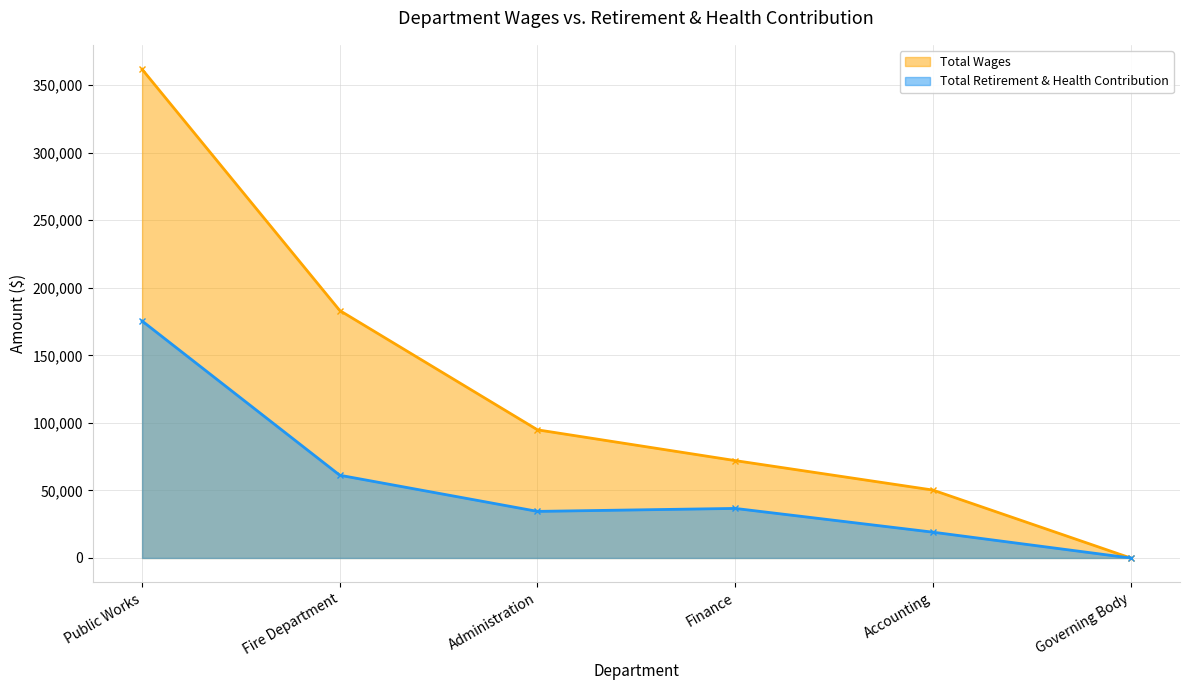

True or false: Total Retirement & Health Contribution and Total Wages cross at least once.

False